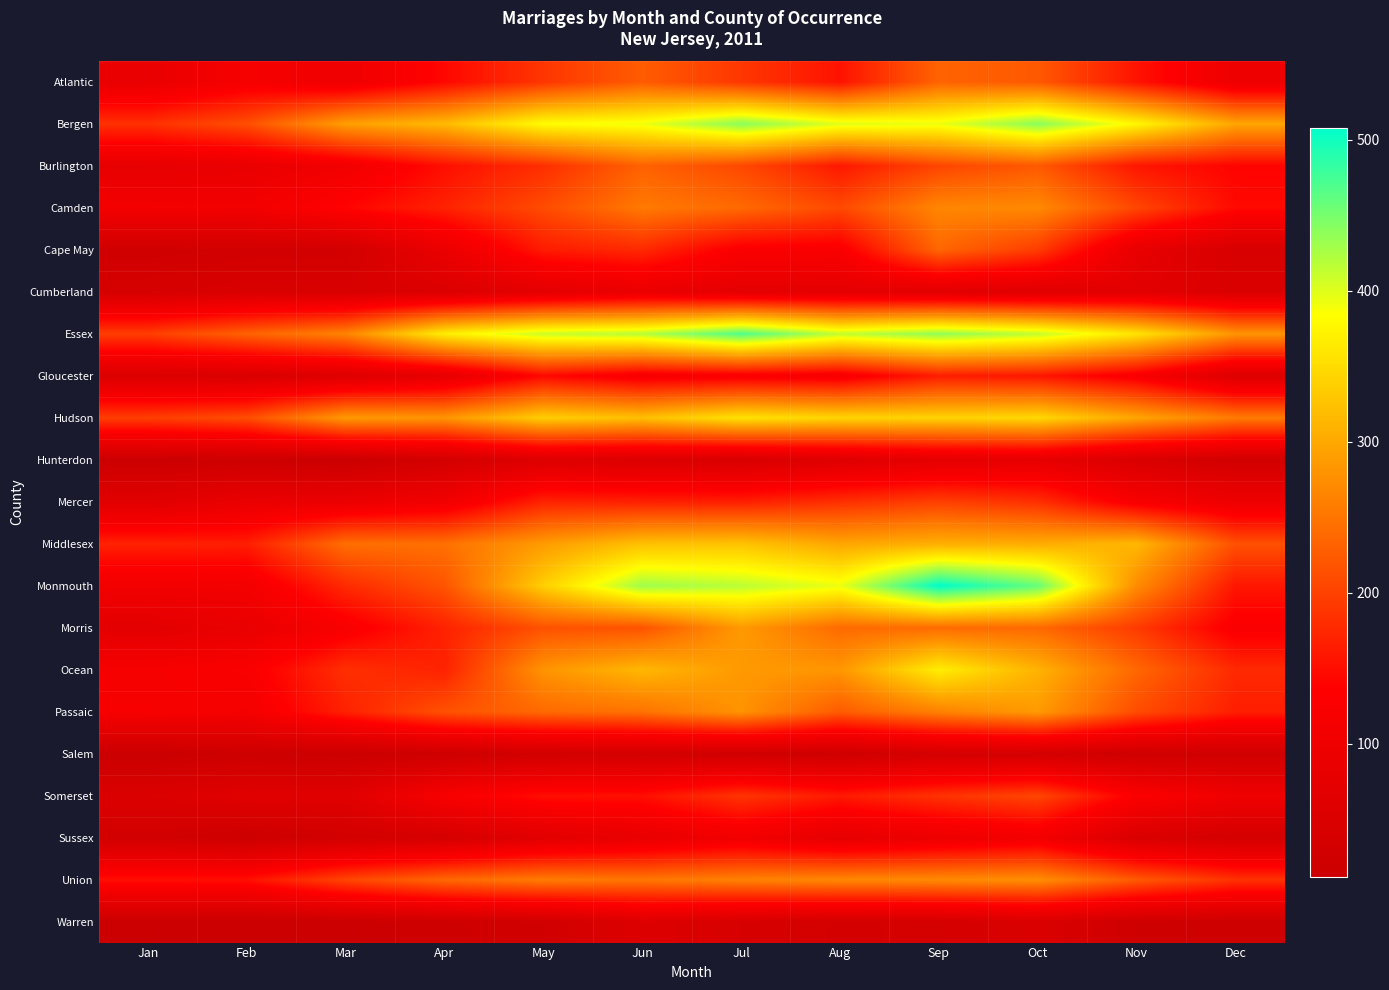

Which series has the largest range (max minus min)?

Monmouth